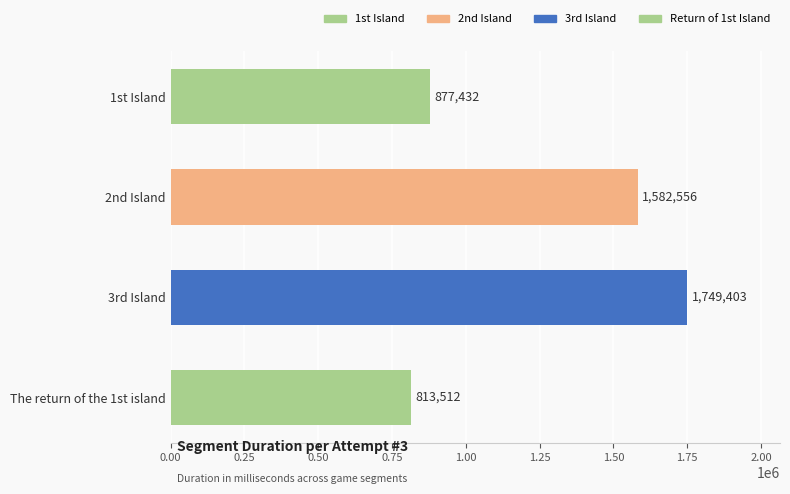

The chart shows a value of 877432 at 1st Island. True or false?

True